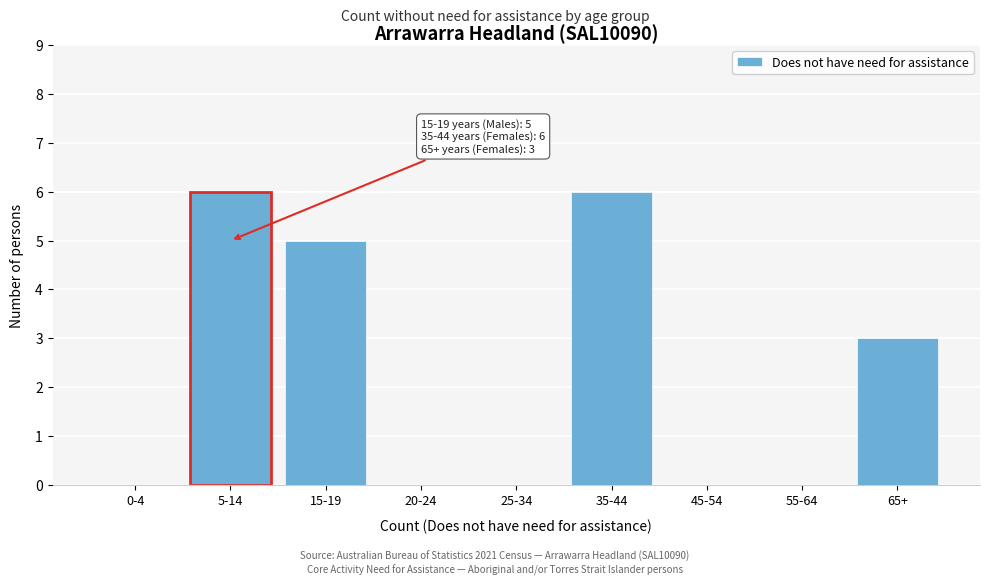

Reading left to right, transcribe all the data shown in this chart.

0-4=0	5-14=6	15-19=5	20-24=0	25-34=0	35-44=6	45-54=0	55-64=0	65+=3